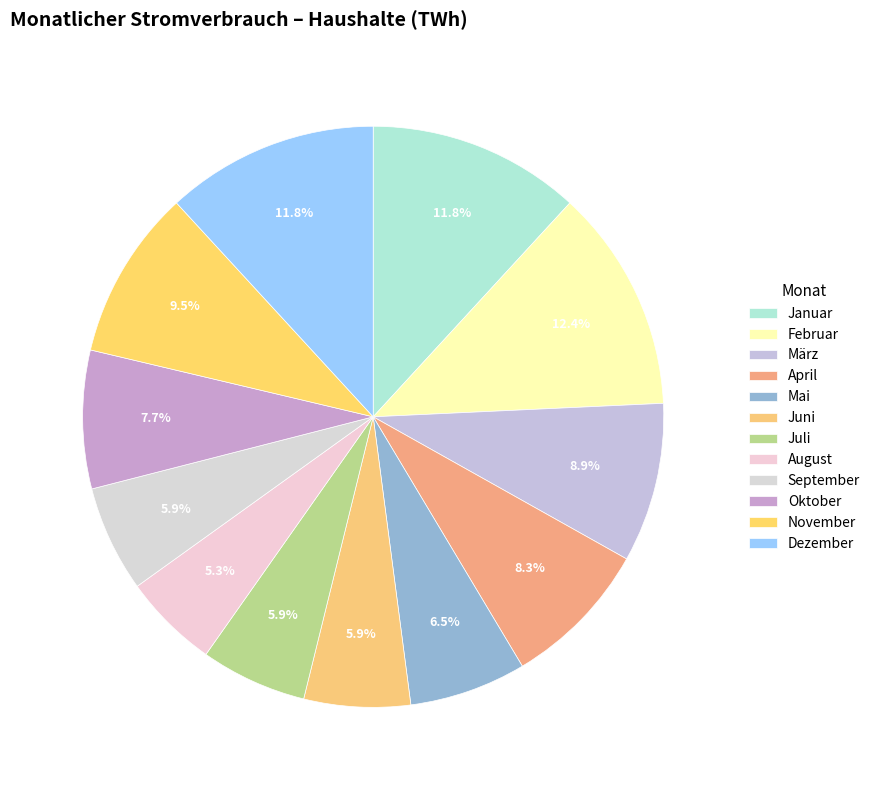

Rank the categories by value from highest to lowest.

Februar, Januar, Dezember, November, März, April, Oktober, Mai, Juni, Juli, September, August